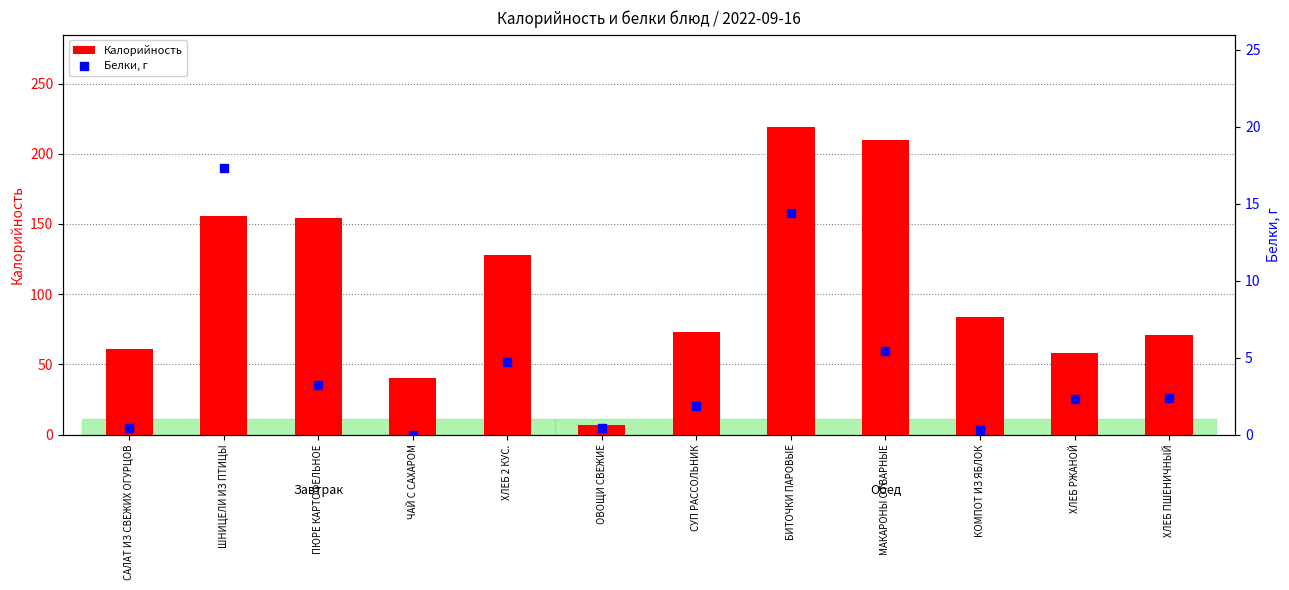

Is the value of Калорийность at ШНИЦЕЛИ ИЗ ПТИЦЫ greater than the value of Белки, г at КОМПОТ ИЗ ЯБЛОК?

Yes